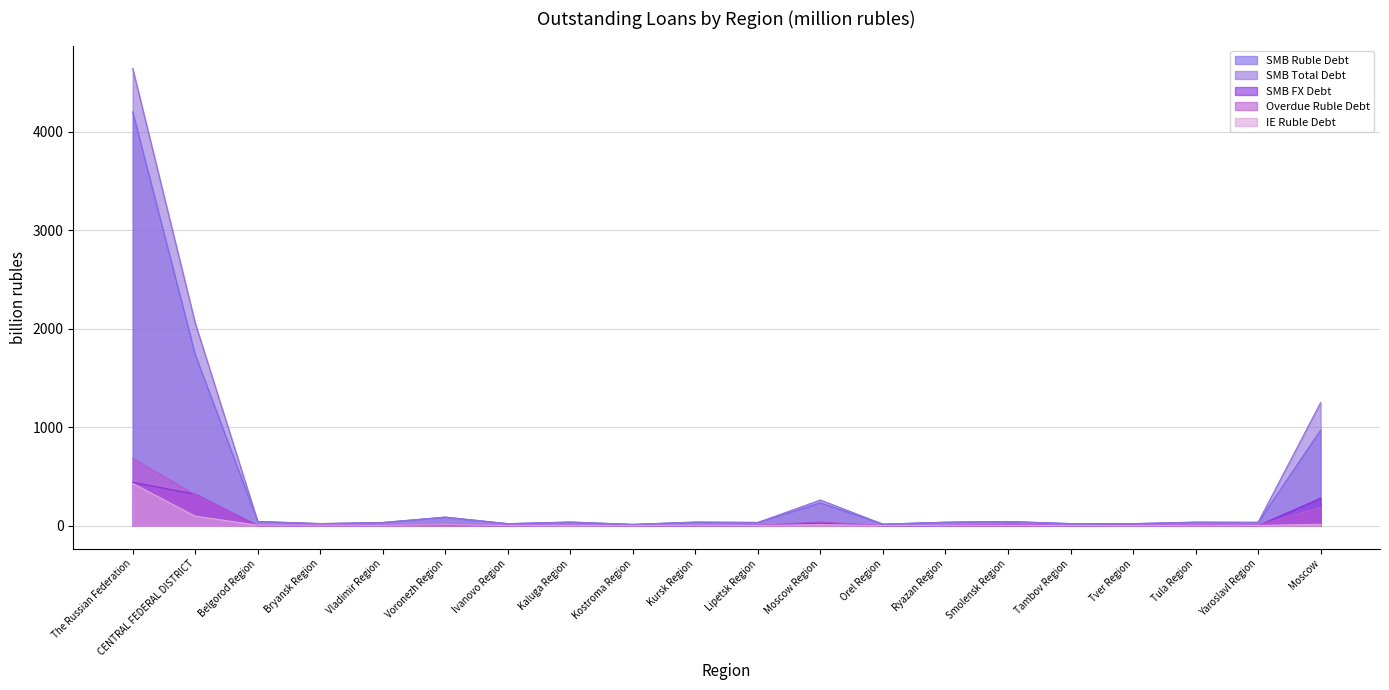

How many times do SMB FX Debt and IE Ruble Debt cross each other?

4